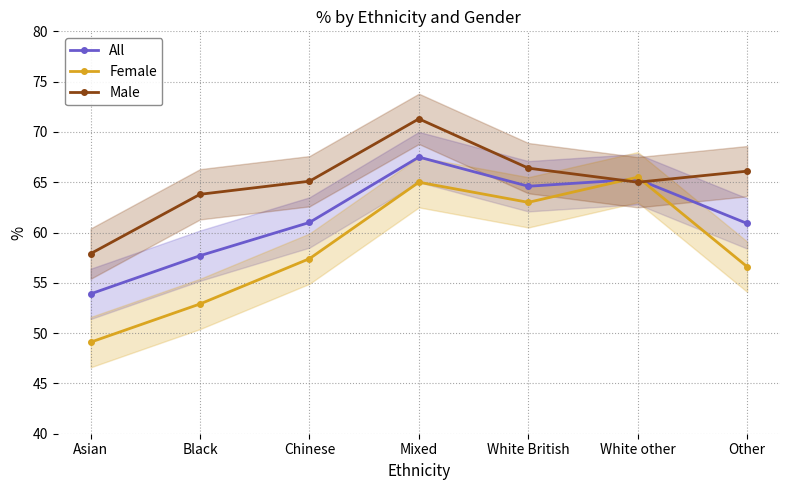

What is the total value across all series at Black?

174.4